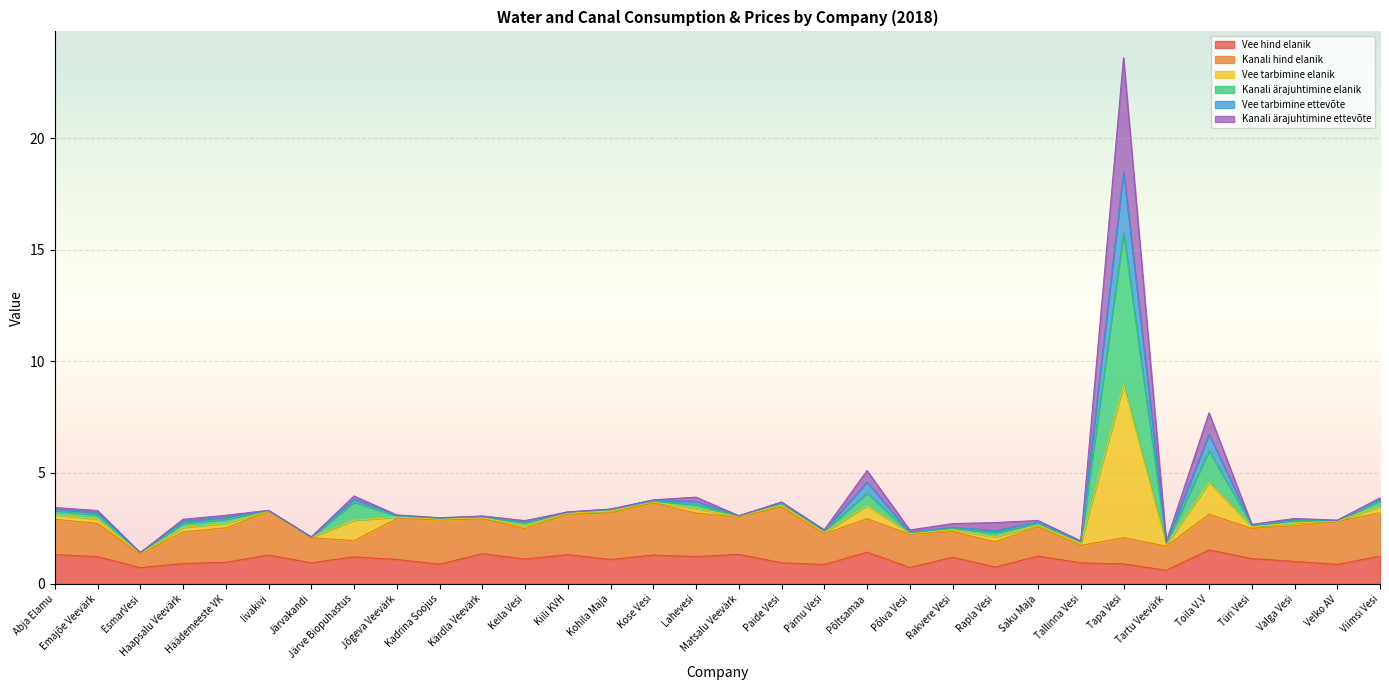

What is the lowest value of the Vee hind elanik series?

0.6